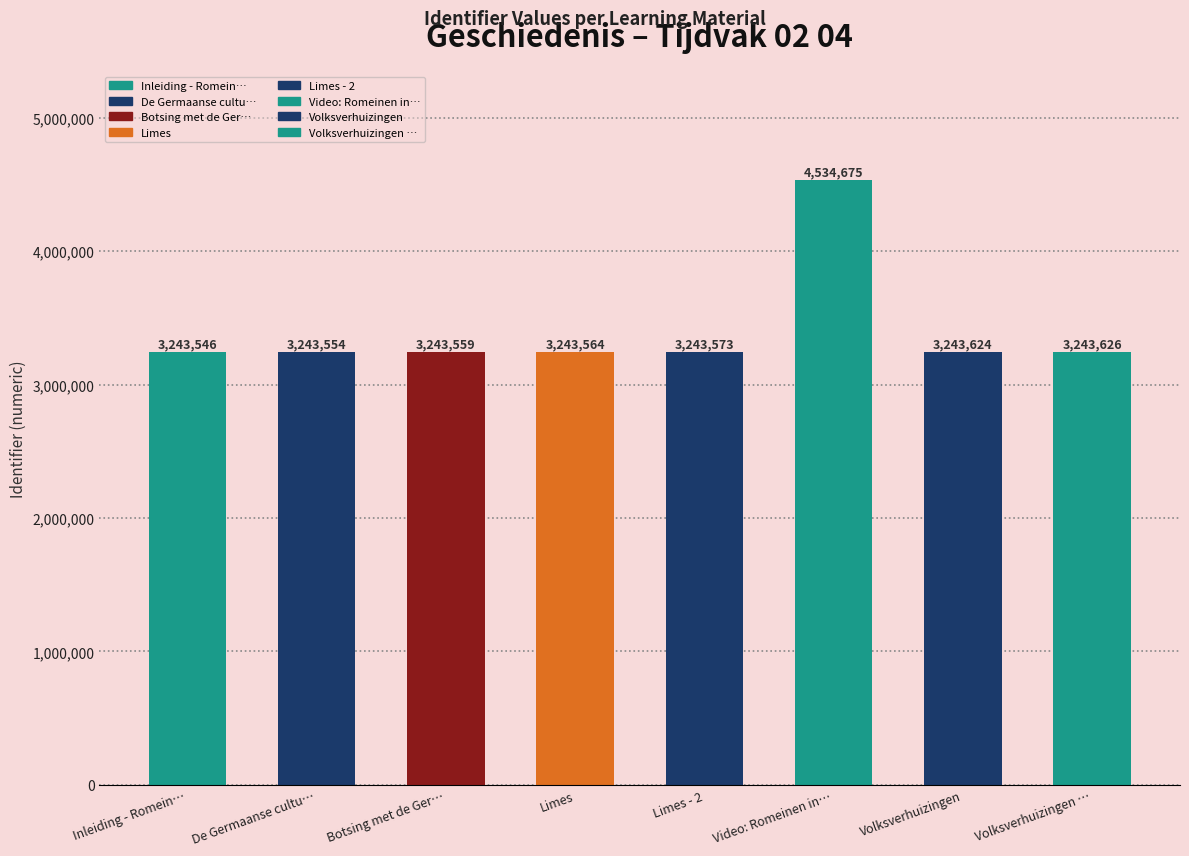

List the labels in order of value, largest first.

Video: Romeinen in ons land, Volksverhuizingen - 2, Volksverhuizingen, Limes - 2, Limes, Botsing met de Germanen, De Germaanse cultuur, Inleiding - Romeinen